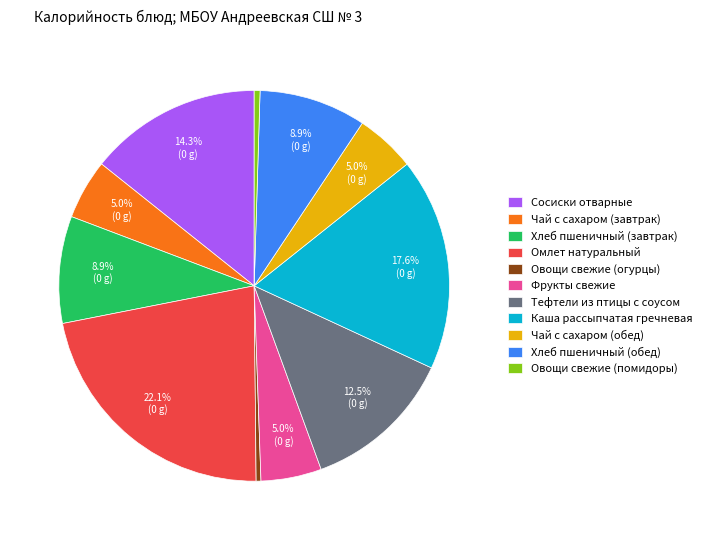

What is the largest slice in the pie chart?

Омлет натуральный